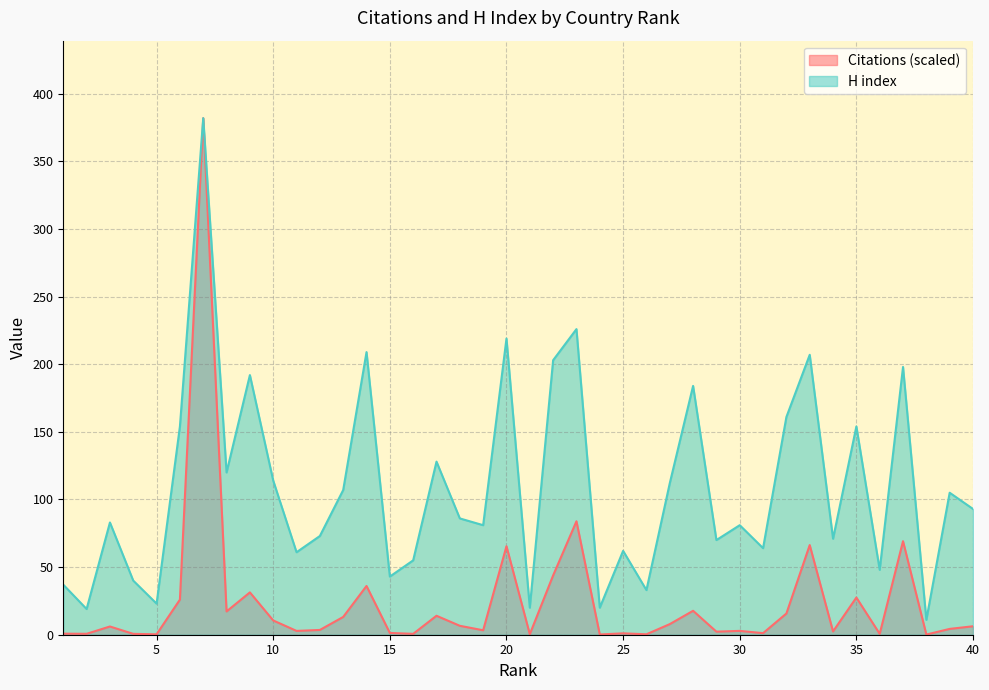

What is the value of the Citations point at the 17th from the left?

14.0